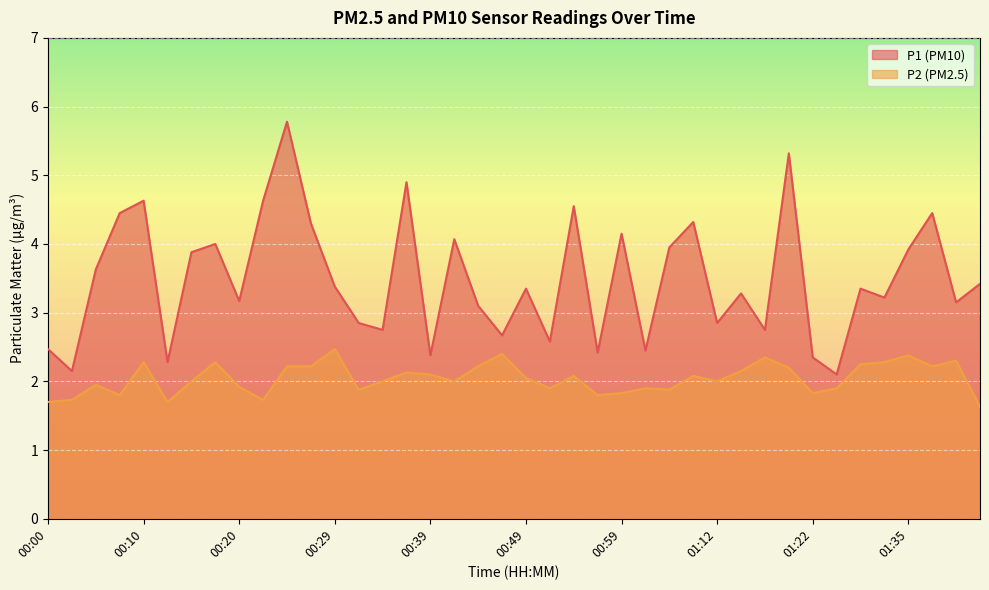

At 00:10, list the series in order from smallest to largest.

P2 (PM2.5), P1 (PM10)